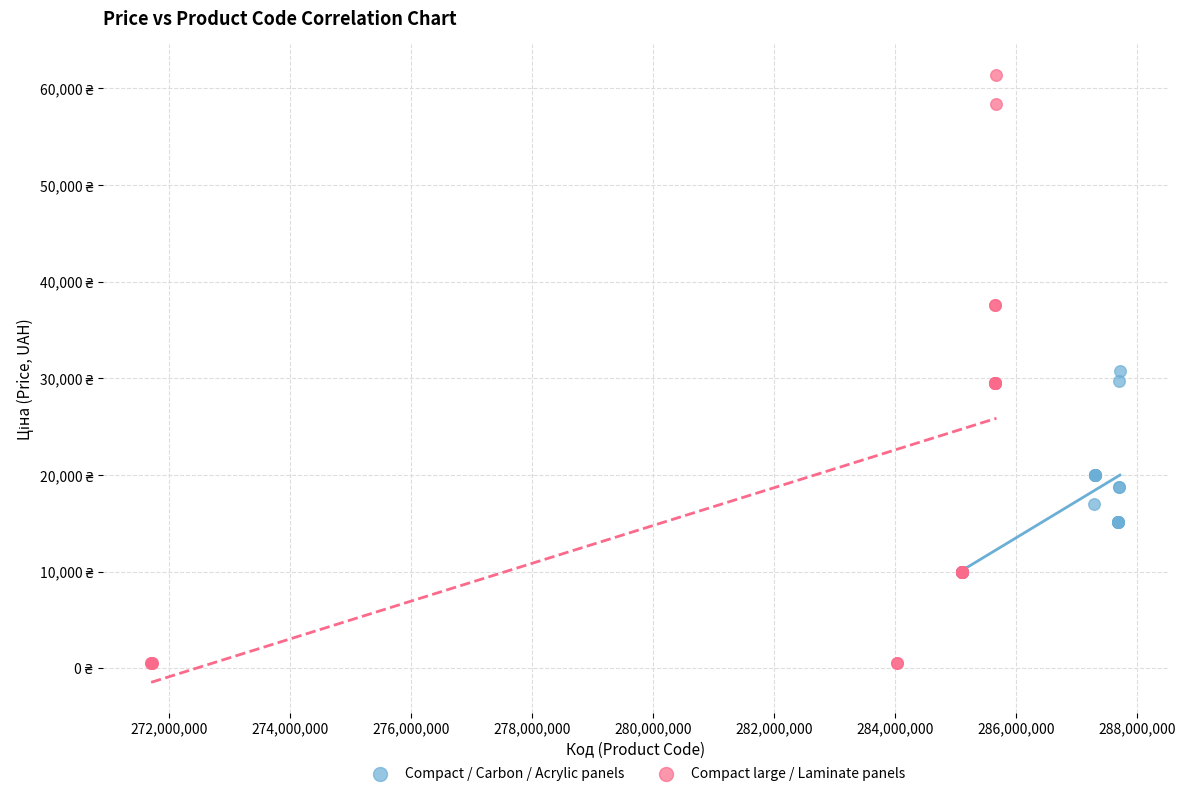

What are all the series names shown in the legend?

Compact / Carbon / Acrylic panels, Compact large / Laminate panels